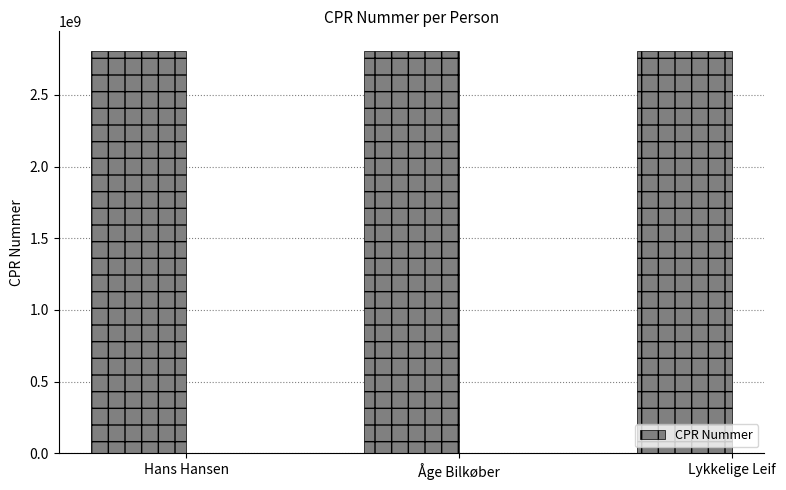

How many categories are shown in the chart?

3